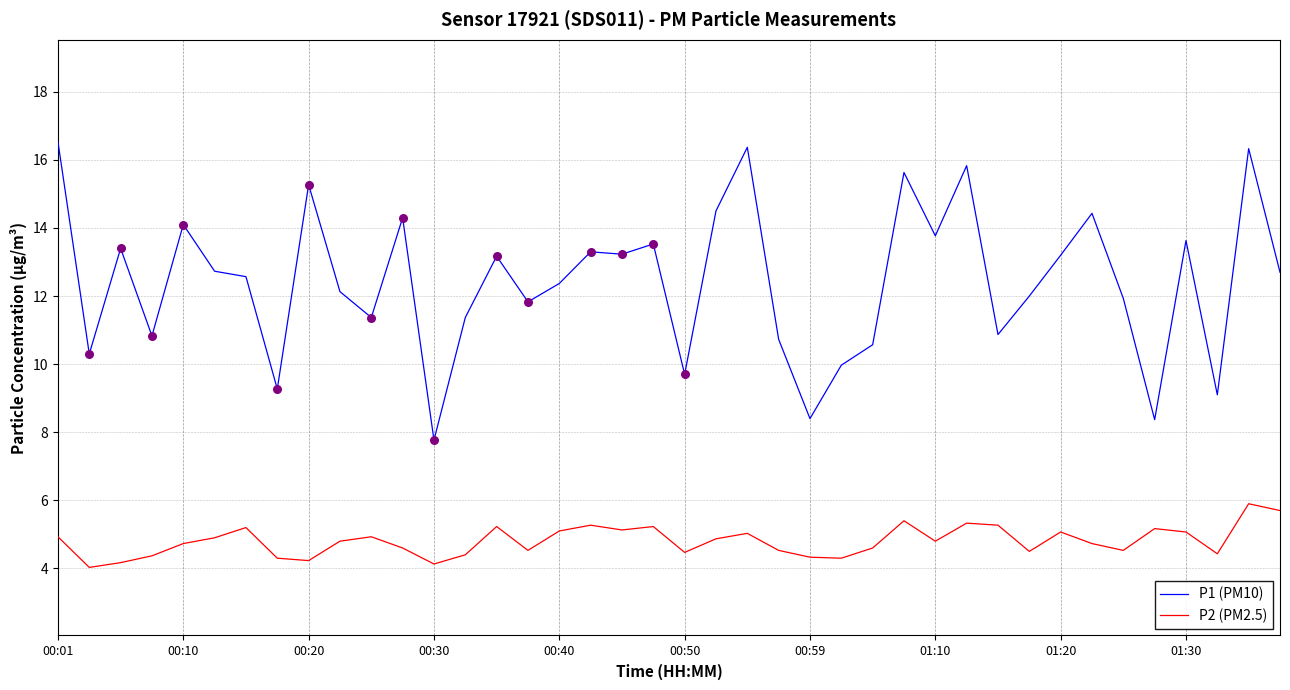

Which series has the widest spread of values?

P1 (PM10)